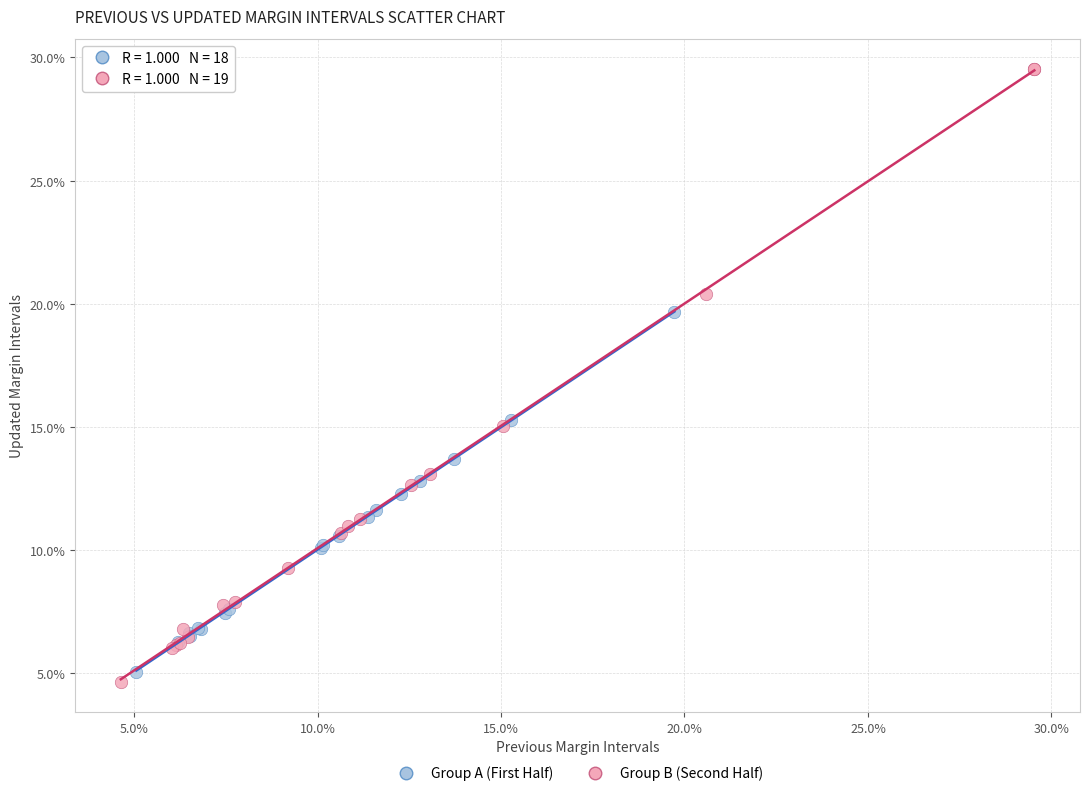

What are all the series names shown in the legend?

Group A (First Half), Group B (Second Half)